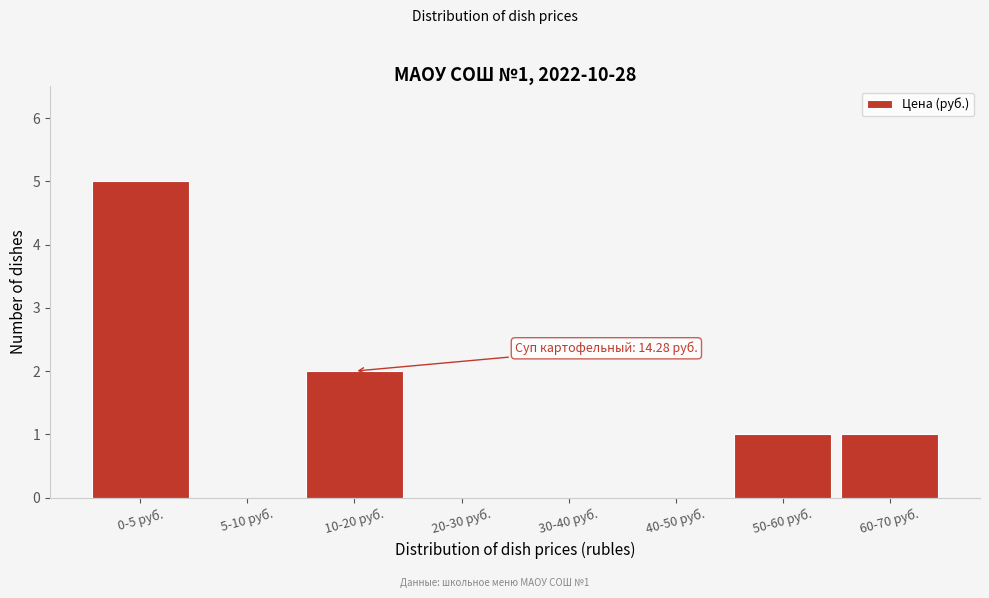

Reading left to right, what are all the values shown in this chart?

0-5 руб.=5	5-10 руб.=0	10-20 руб.=2	20-30 руб.=0	30-40 руб.=0	40-50 руб.=0	50-60 руб.=1	60-70 руб.=1